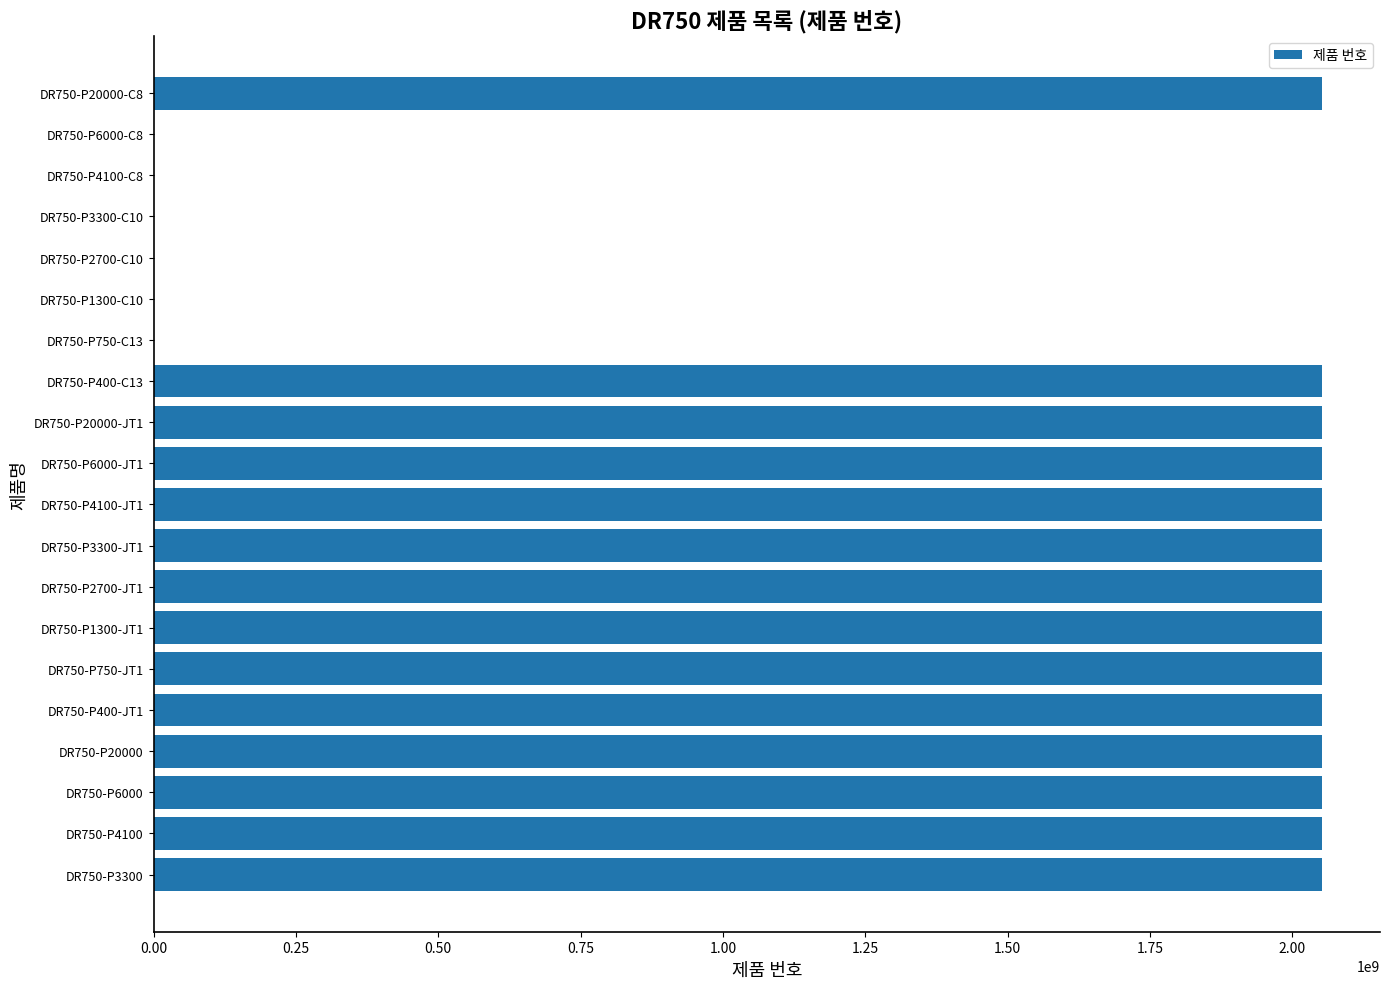

What is the sum of all values?

28729354760